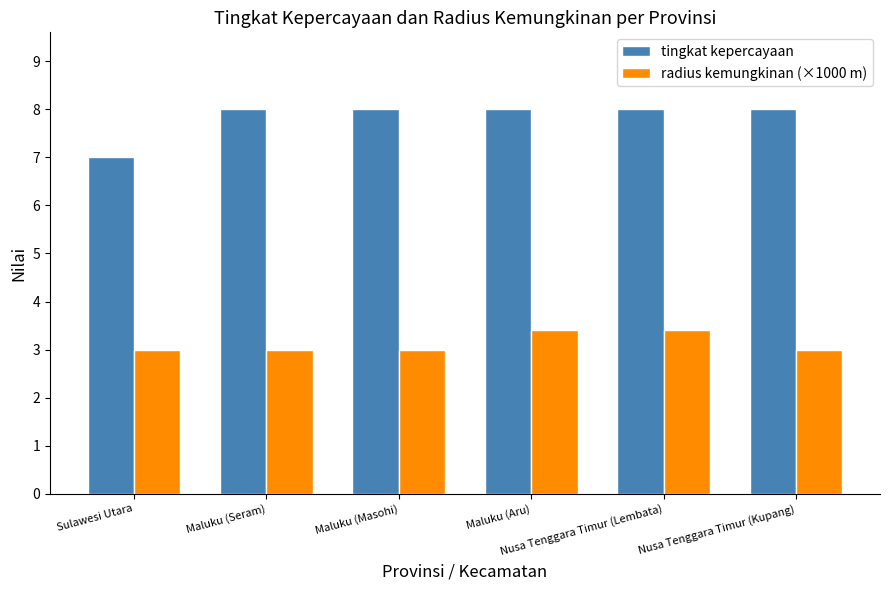

At how many categories does at least one series exceed 5?

6